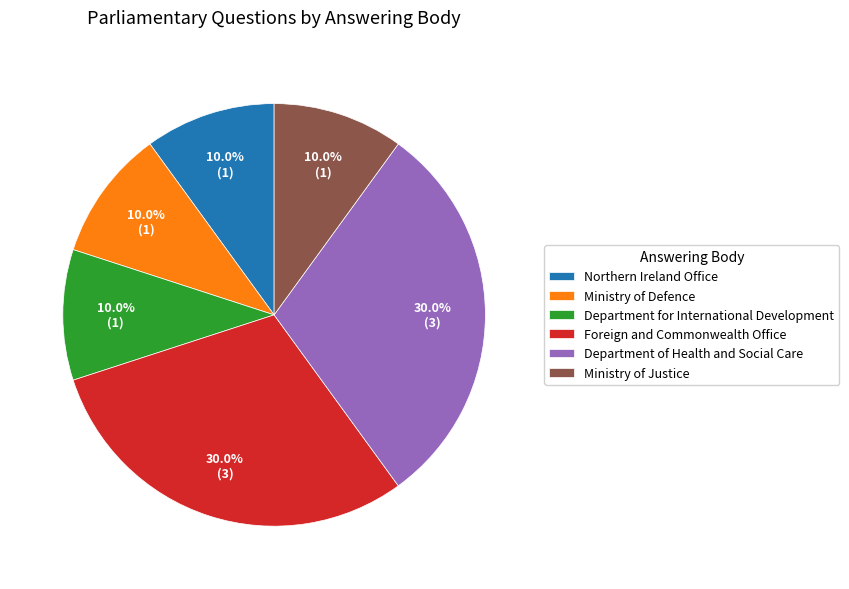

Combined, what portion of the pie is Foreign and Commonwealth Office and Ministry of Justice?

40.0%